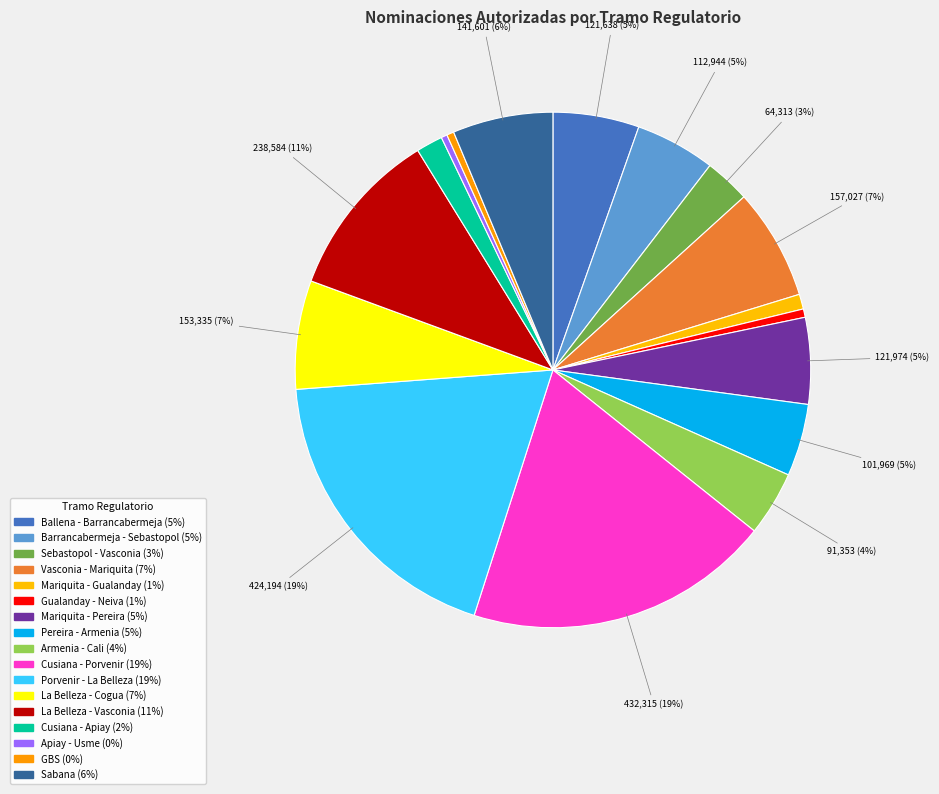

Is it true that Ballena - Barrancabermeja is 1% of the pie?

False